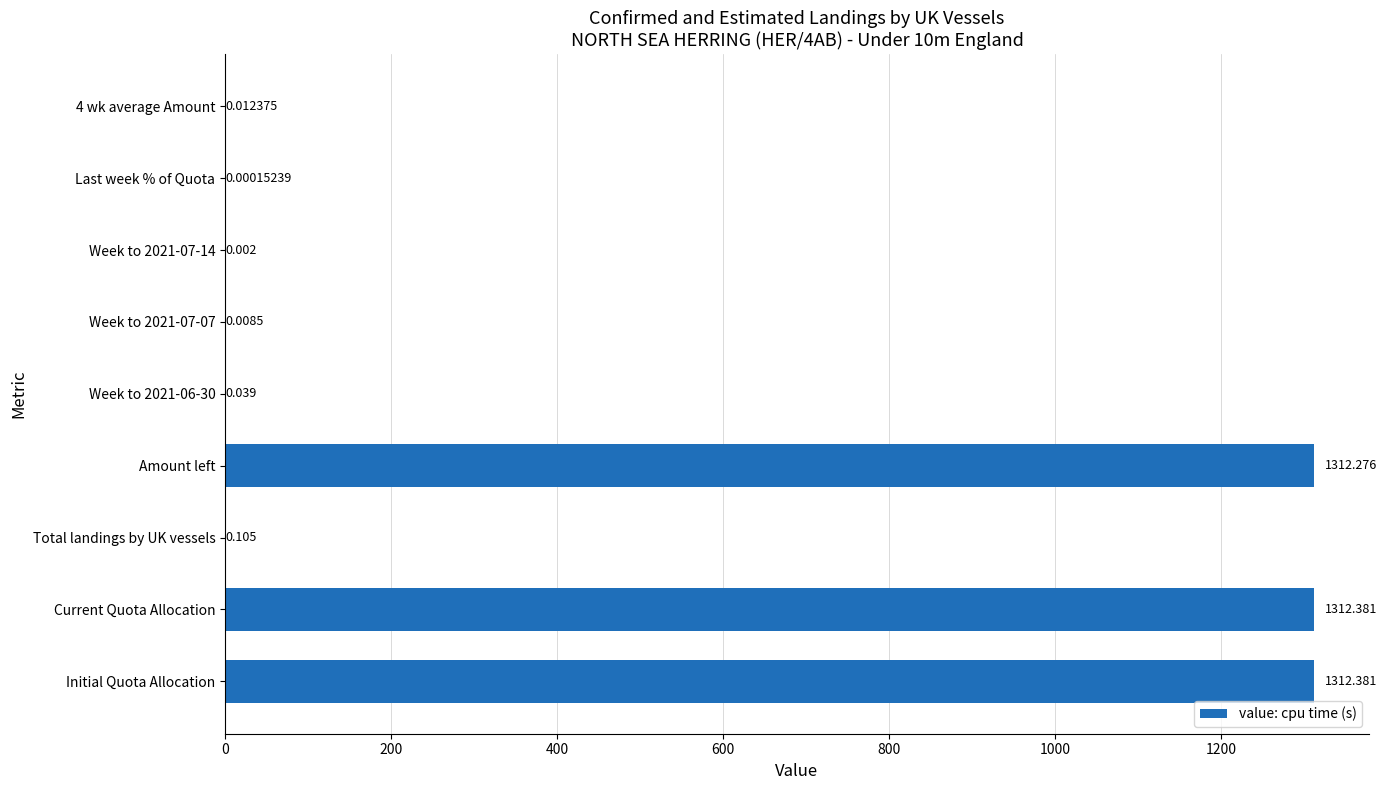

What is the average value?

437.5